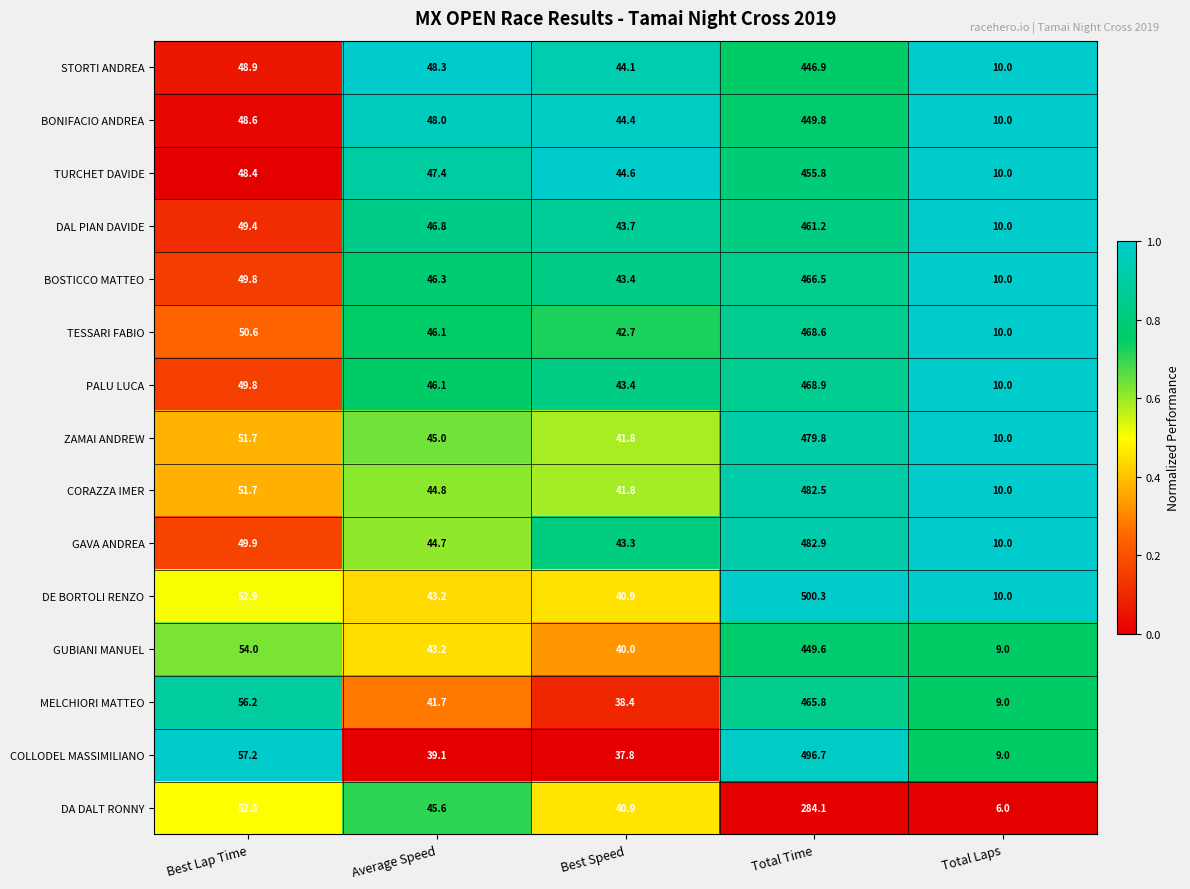

At which category does the chart reach its minimum across all series?

Total Laps